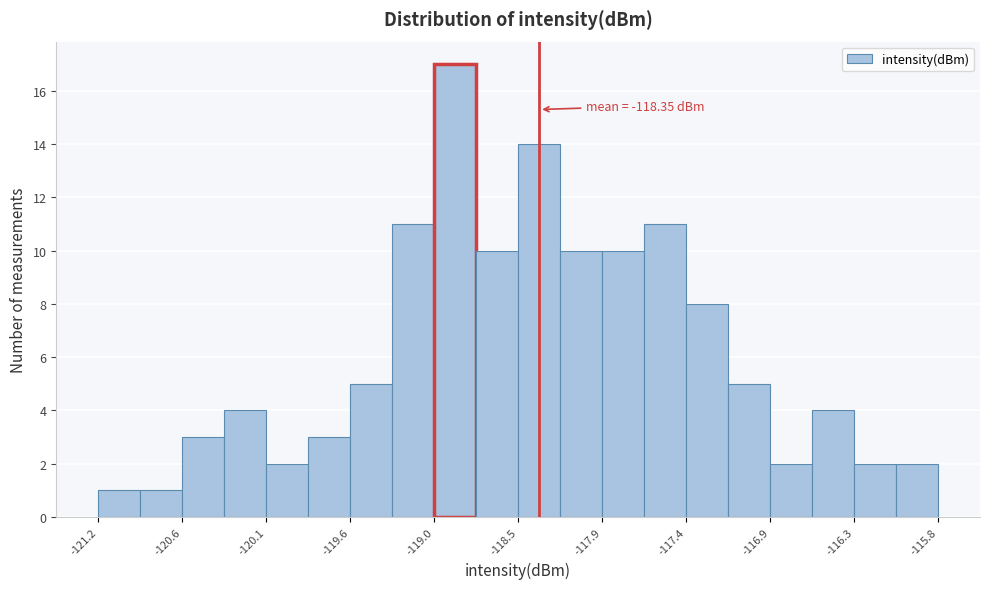

Read against the x-axis, roughly where is the centre of the tallest bar?

-118.9